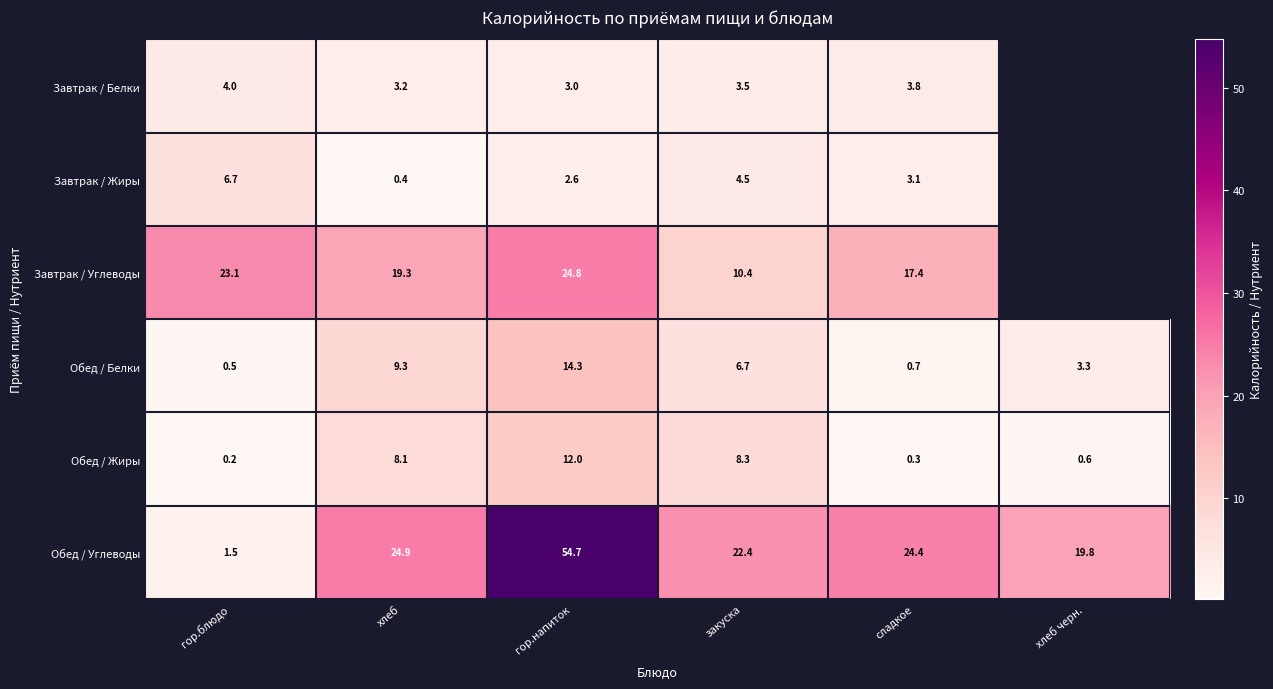

How many categories are shown in the chart?

6